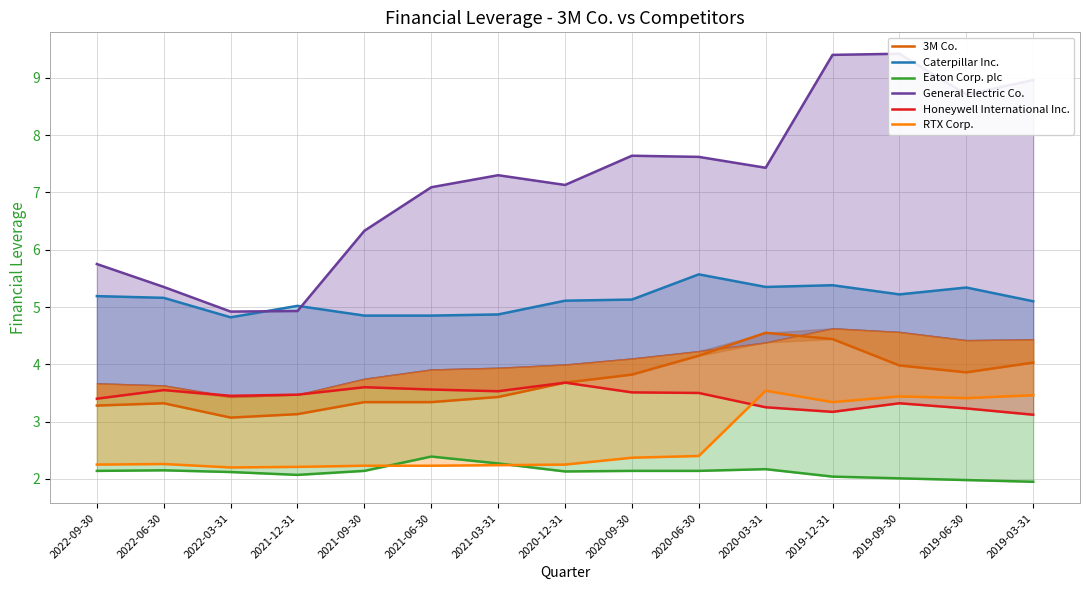

What is the difference between the maximum and second lowest values in the 3M Co. series?

1.4